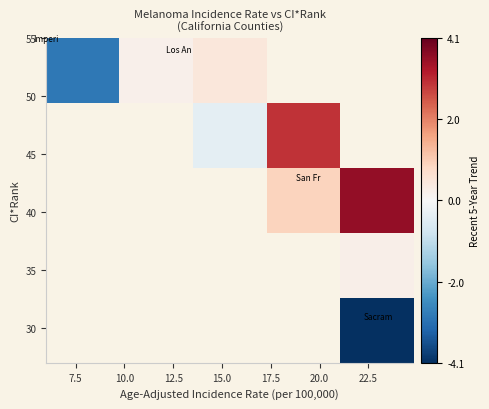

How many data points does each series have?

5